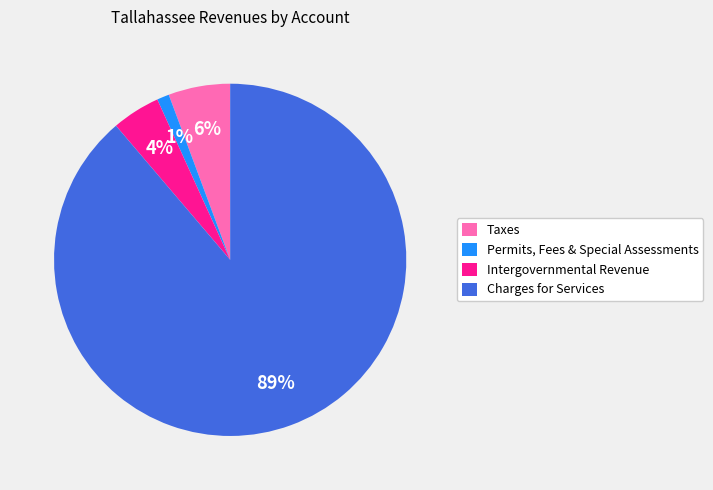

What percentage is the Intergovernmental Revenue slice, to the nearest percent?

4%